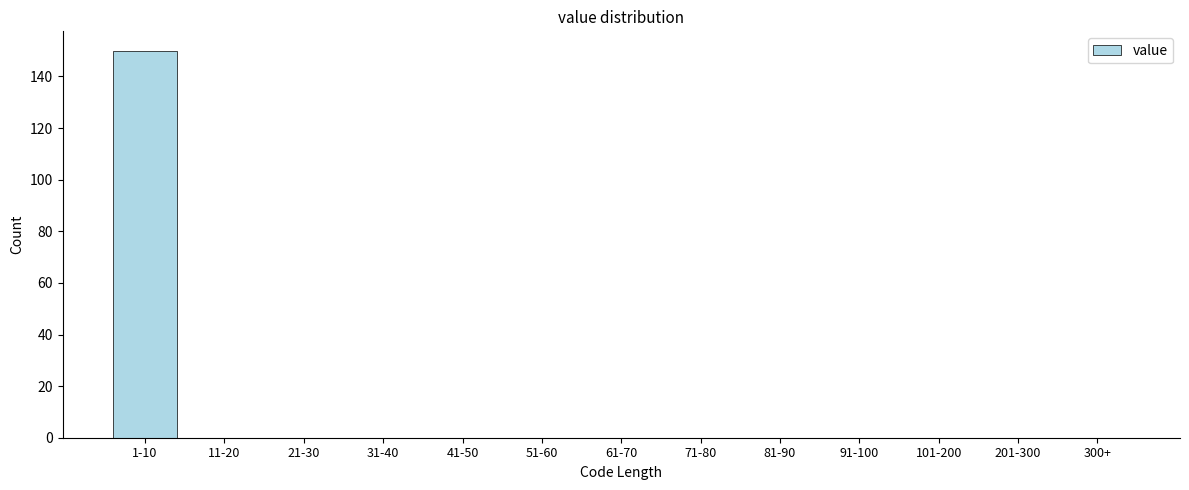

Reading left to right, what are all the values shown in this chart?

1-10=150	11-20=0	21-30=0	31-40=0	41-50=0	51-60=0	61-70=0	71-80=0	81-90=0	91-100=0	101-200=0	201-300=0	300+=0